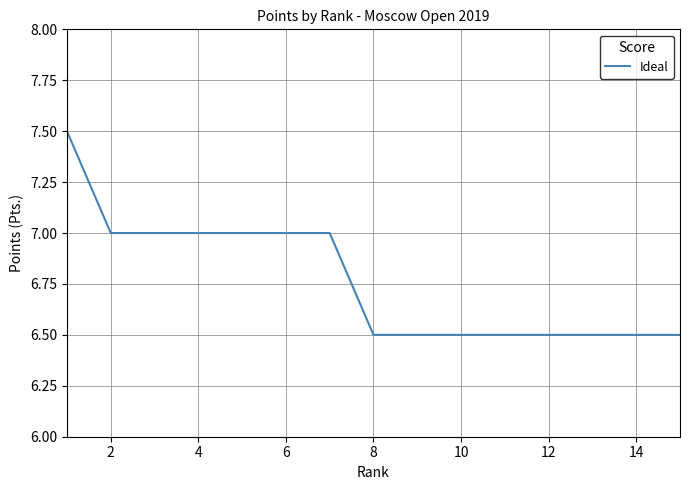

What is the greatest value displayed?

7.5